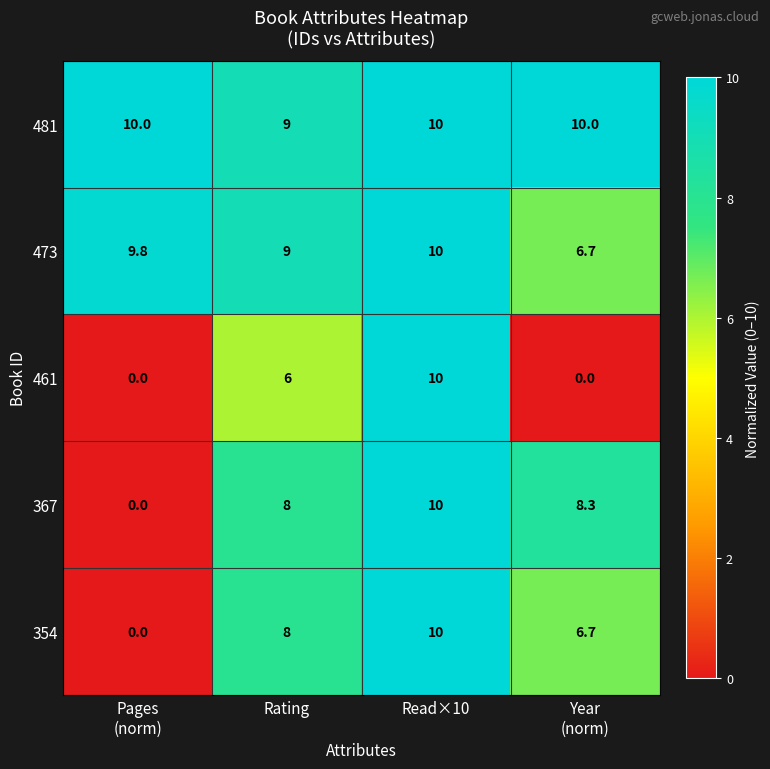

What is the maximum value shown in the chart?

10.0